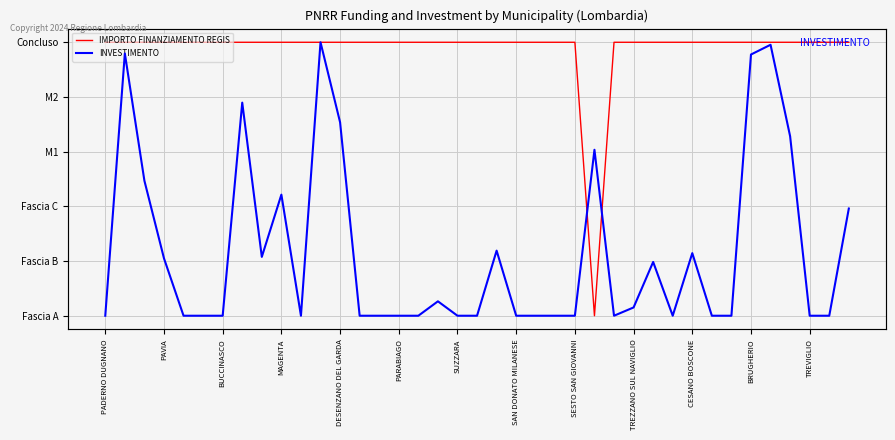

How many lines are shown in the chart?

2